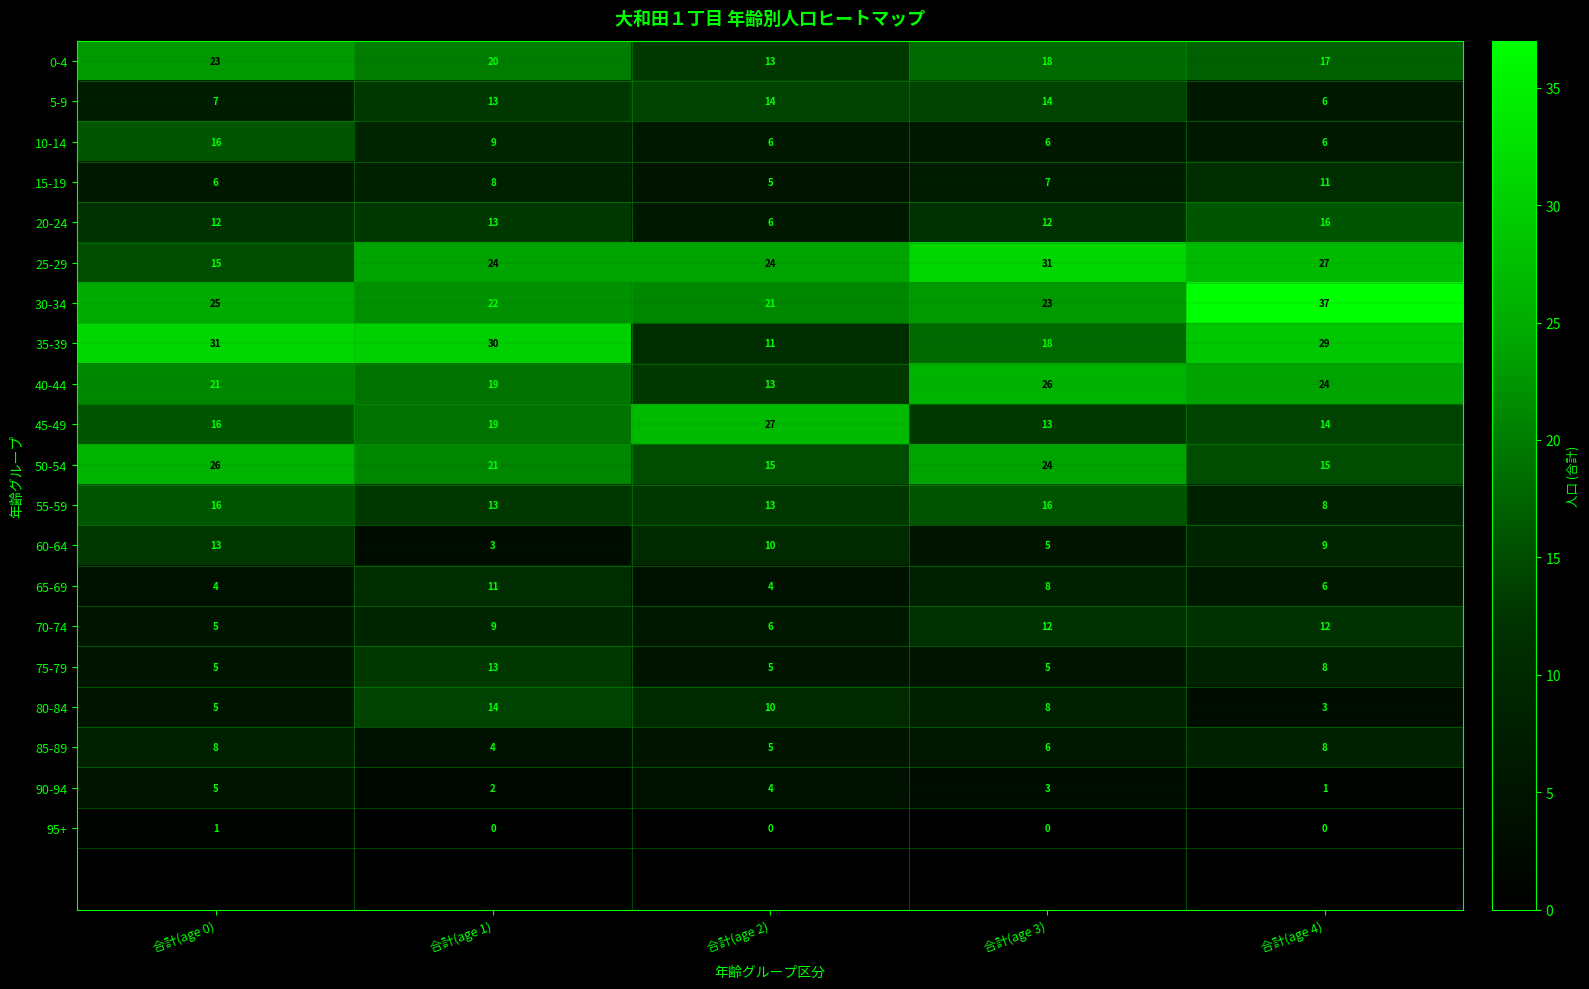

What is the difference between the maximum and minimum values in the 55-59 series?

8